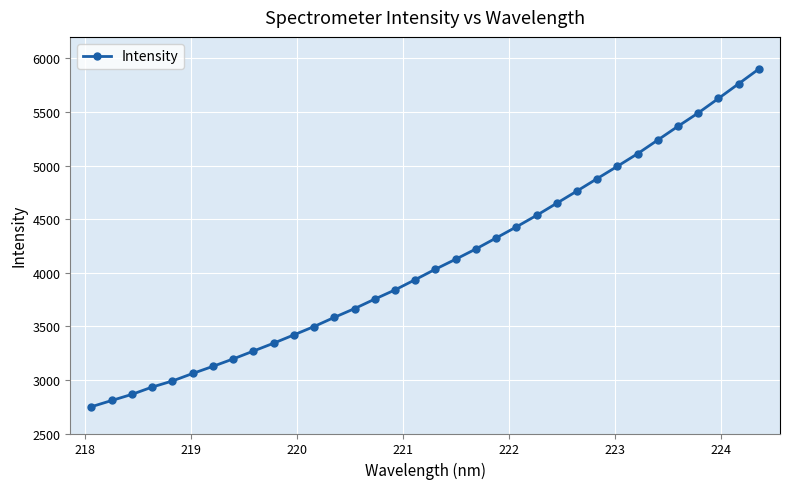

What is the maximum value shown in the chart?

5900.4